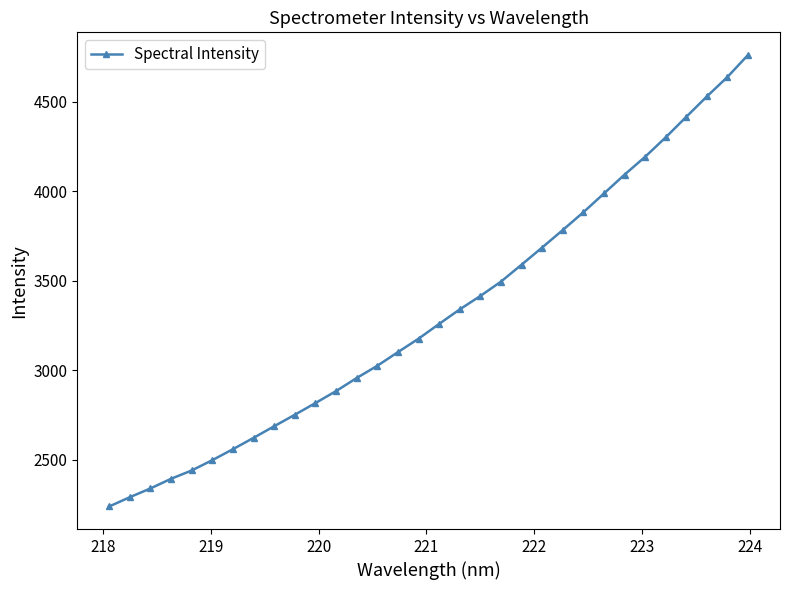

What is the greatest value displayed?

4760.6